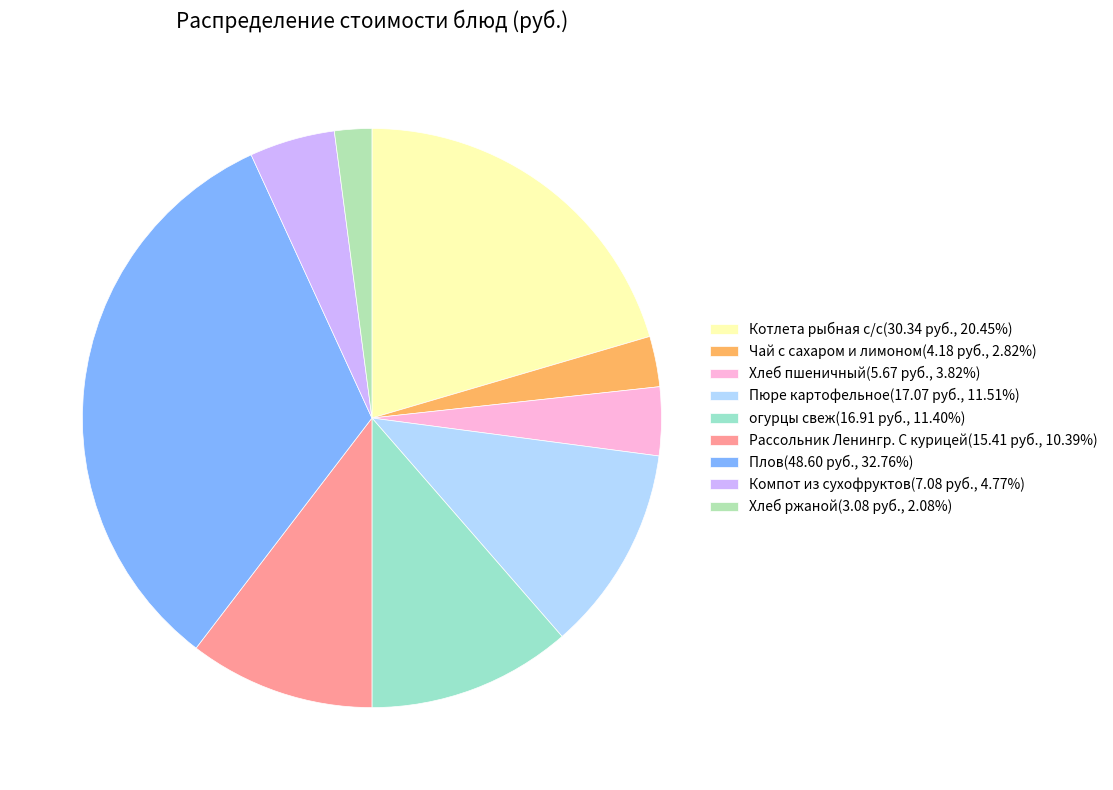

Between Котлета рыбная с/с and Чай с сахаром и лимоном, which is larger?

Котлета рыбная с/с